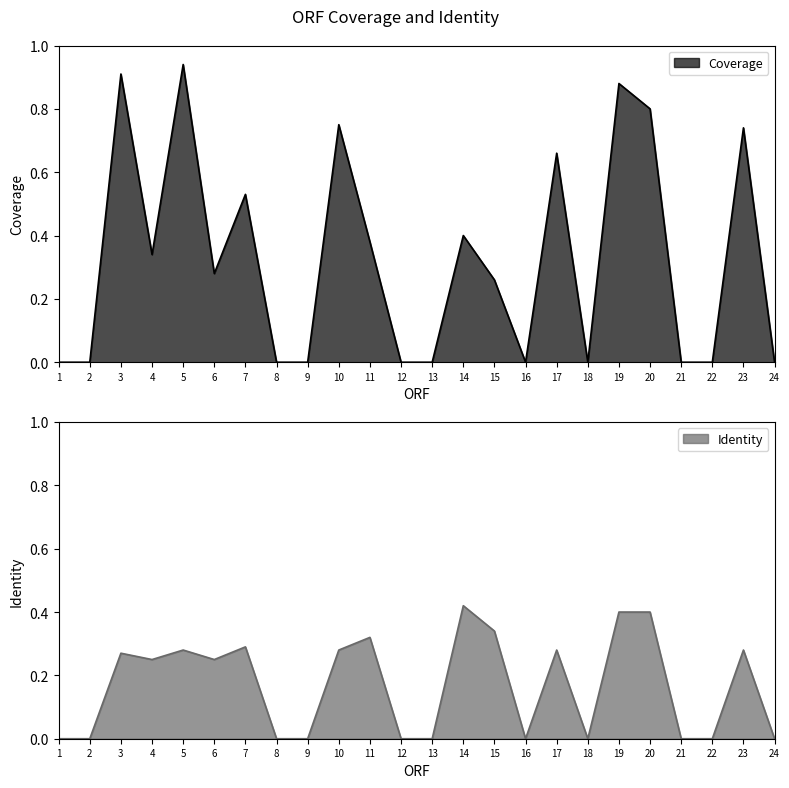

What are all the series names shown in the legend?

Coverage, Identity